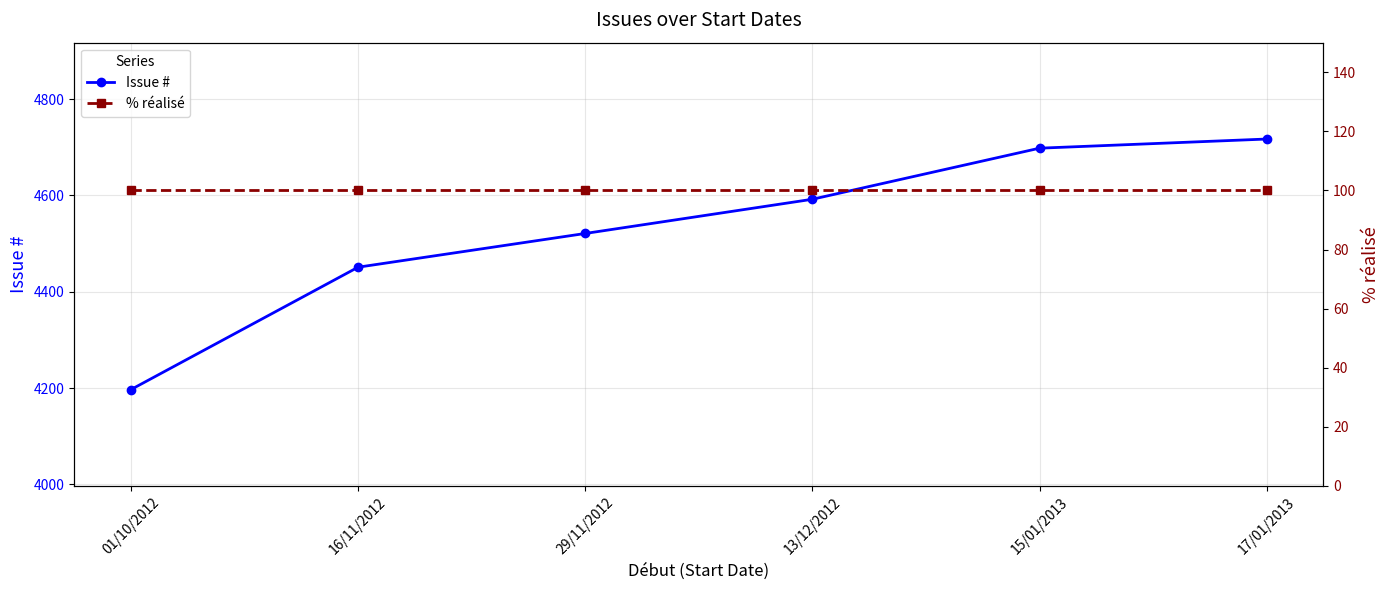

Does the chart have visible grid lines?

Yes